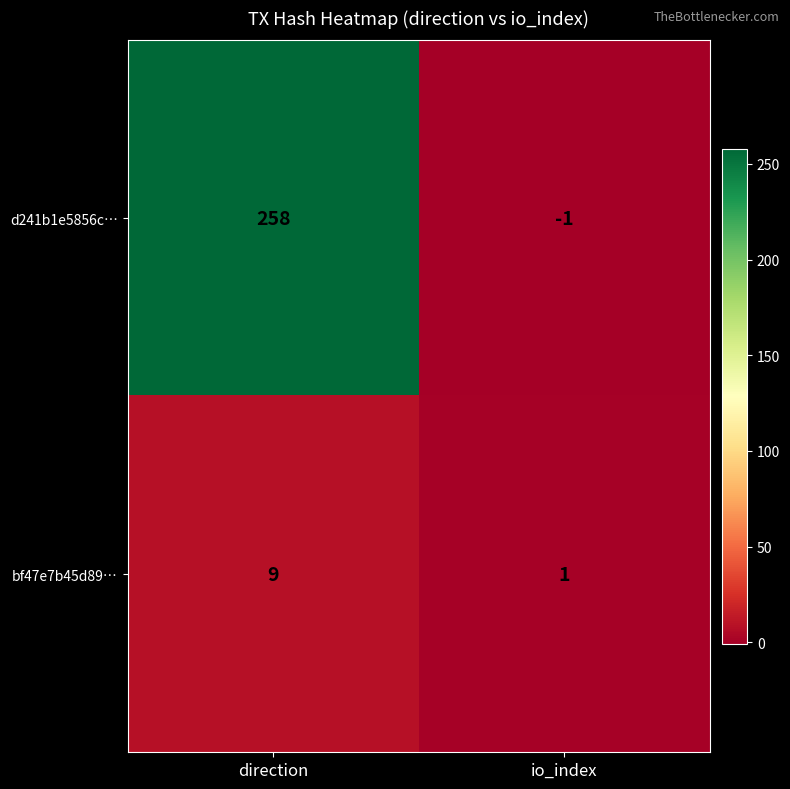

What is the sum of the bf47e7b45d89… values at direction and io_index?

10